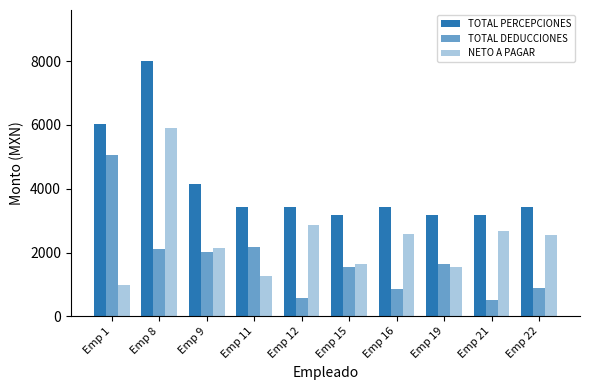

How many values in the TOTAL DEDUCCIONES series exceed 1637?

5